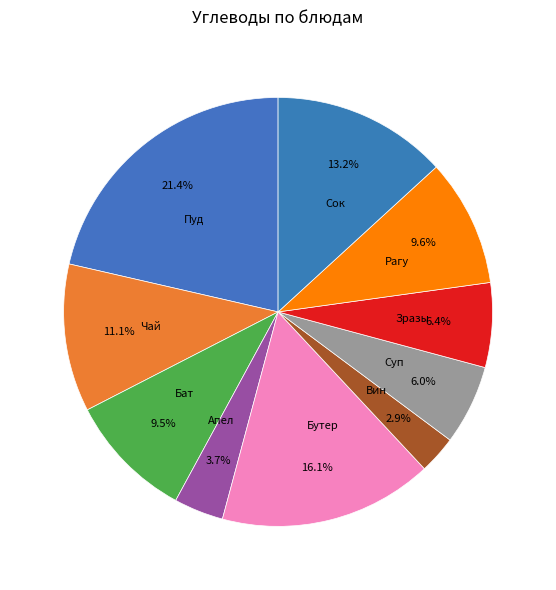

Which has a higher value, Апел or Бат?

Бат